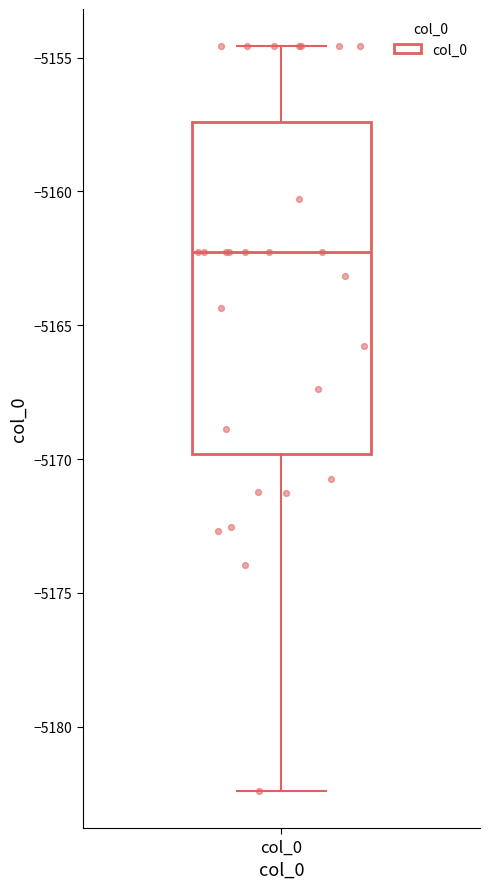

Where does the median line of the box for col_0 sit on the y-axis? The values are not printed on the chart, so give them approximately, as read against the axis.

-5162.5